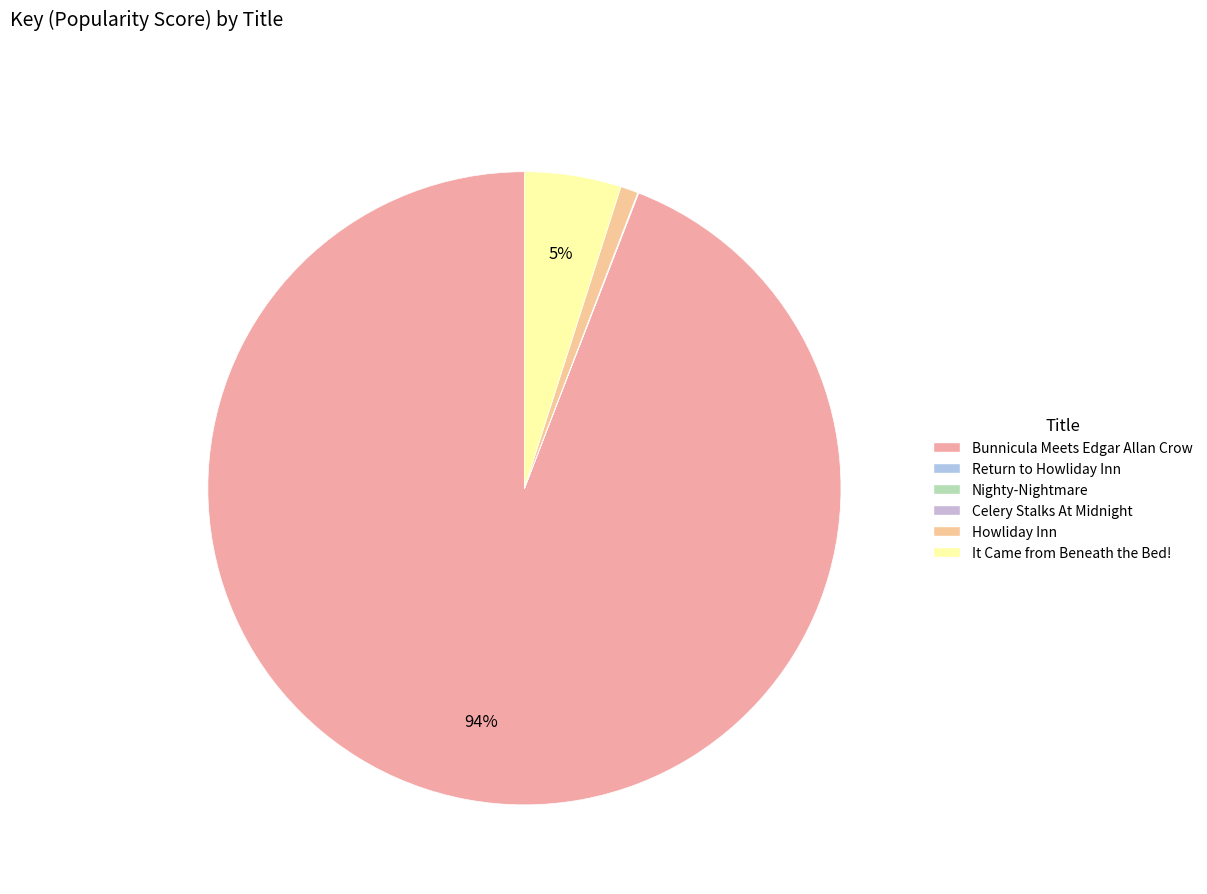

What is the largest slice in the pie chart?

Bunnicula Meets Edgar Allan Crow